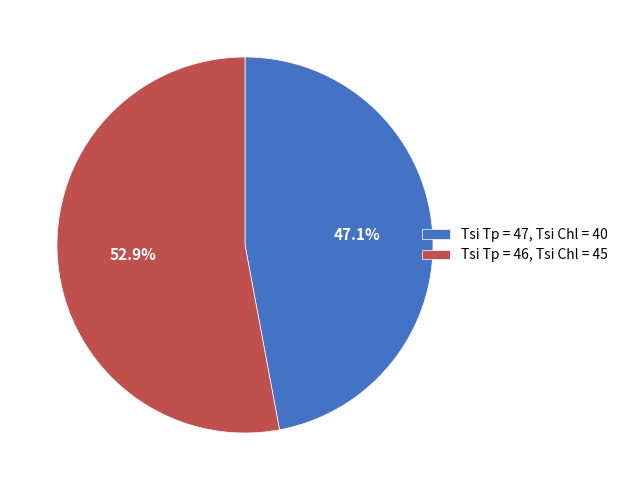

Between Tsi Tp = 47, Tsi Chl = 40 and Tsi Tp = 46, Tsi Chl = 45, which is larger?

Tsi Tp = 46, Tsi Chl = 45